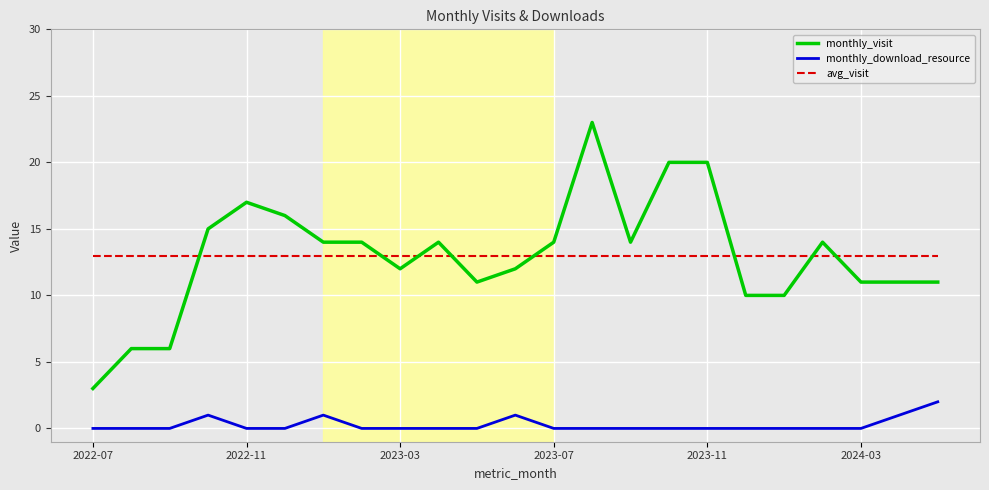

True or false: monthly_visit has more than 1 interior local peaks.

True